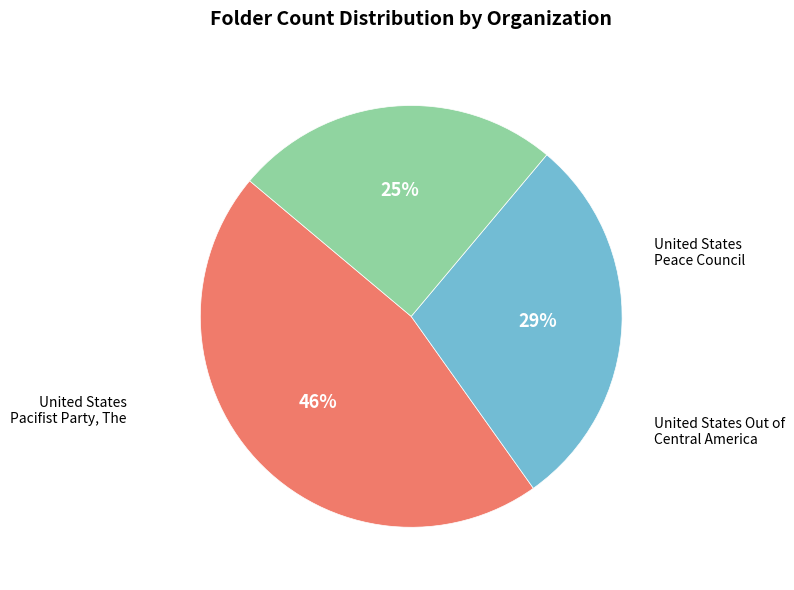

How many slices are in this pie chart?

3